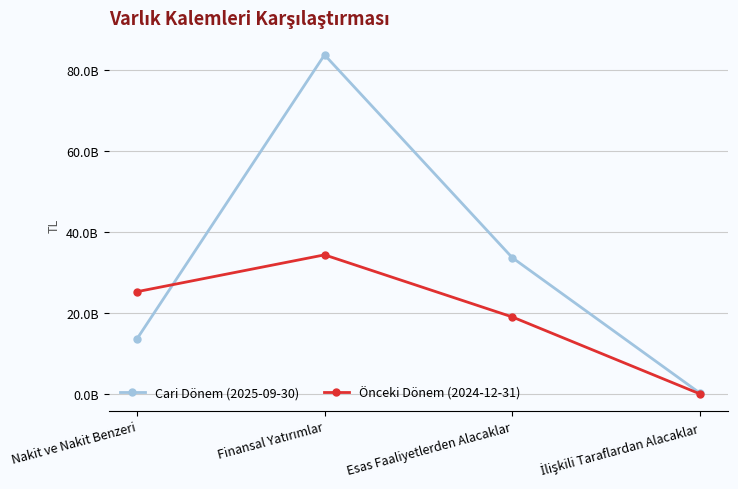

At which label is Cari Dönem (2025-09-30) closest to 41930417740?

Esas Faaliyetlerden Alacaklar